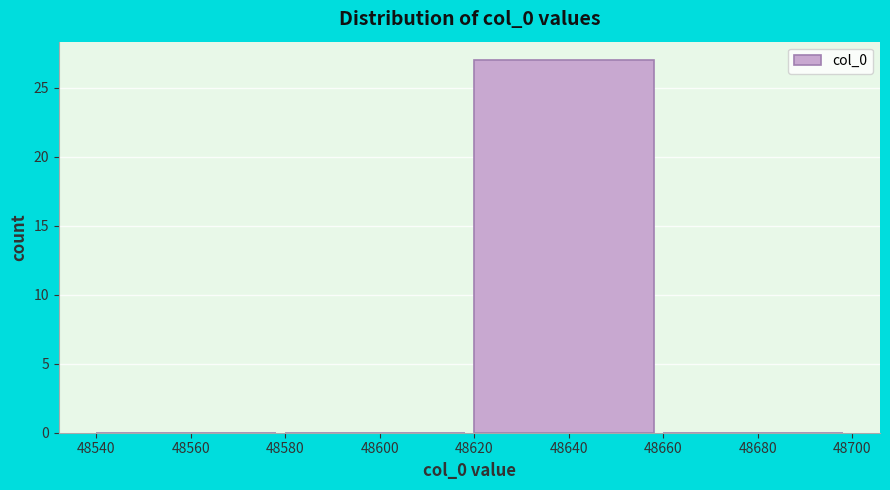

Reading left to right, transcribe this chart: for each bar, give the range it covers on the x-axis and its height. The values are not printed on the chart, so give them approximately, as read against the axis.

48540 to 48580: 0
48580 to 48620: 0
48620 to 48660: 27
48660 to 48700: 0